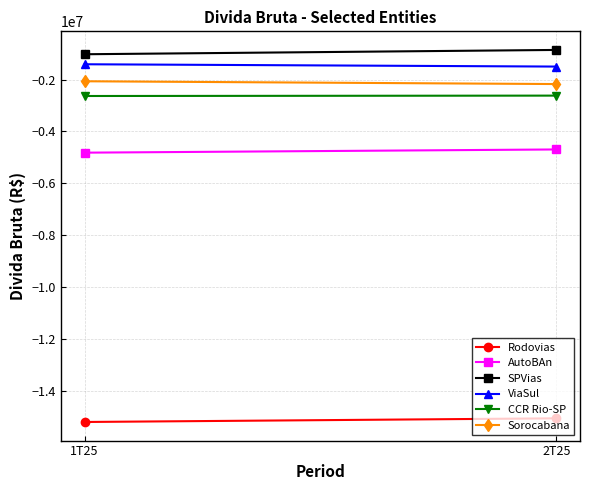

What is the difference between the maximum and minimum values in the CCR Rio-SP series?

14901